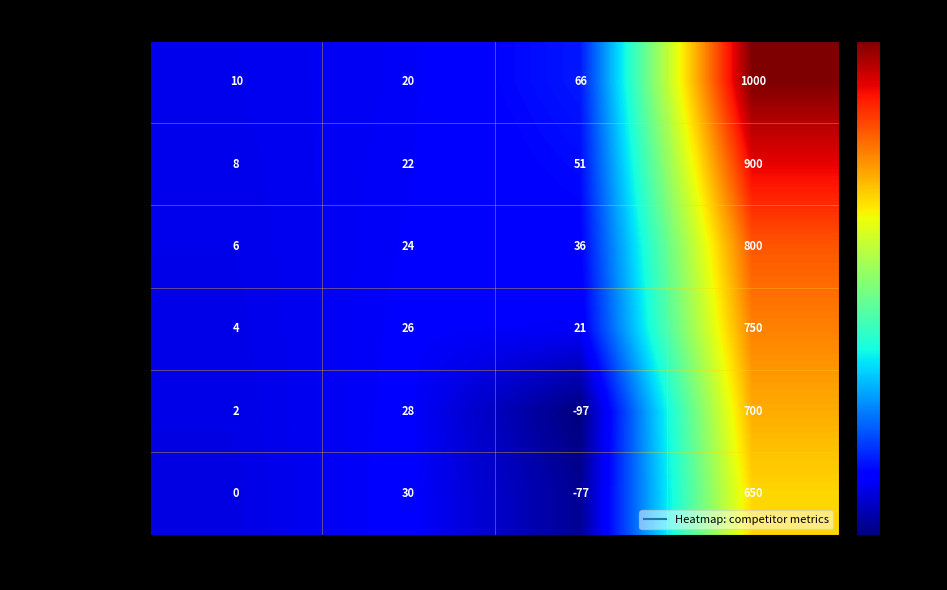

How many data points does each series have?

4